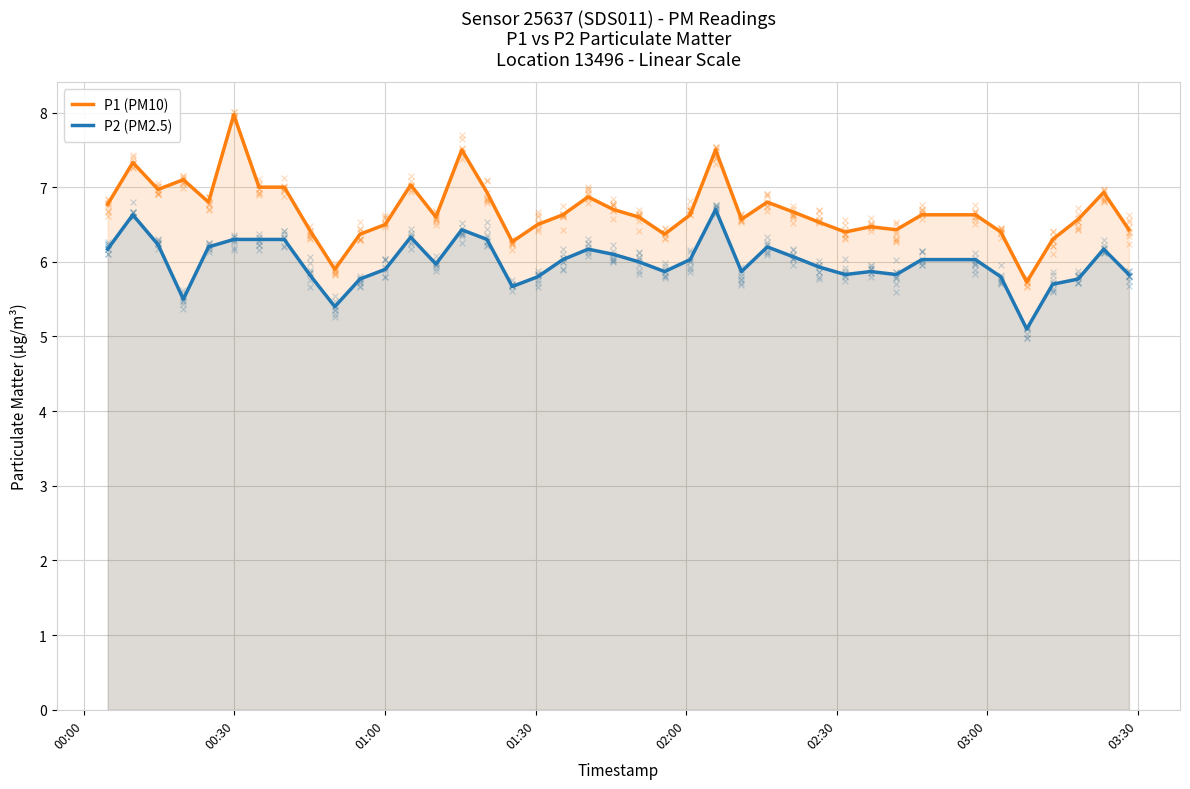

True or false: P1 (PM10) and P2 (PM2.5) cross at least once.

False